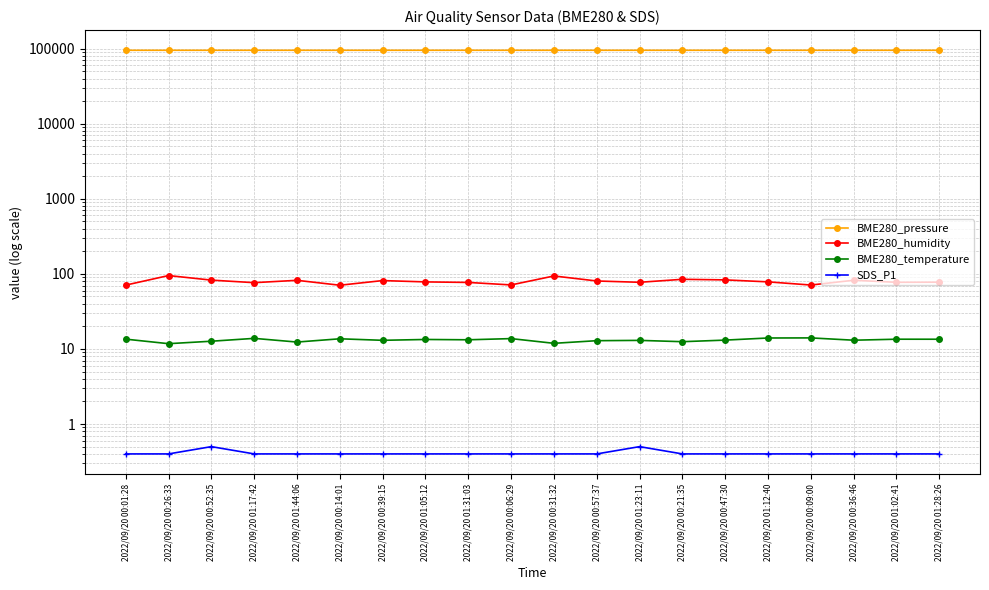

Which series has the largest range (max minus min)?

BME280_pressure